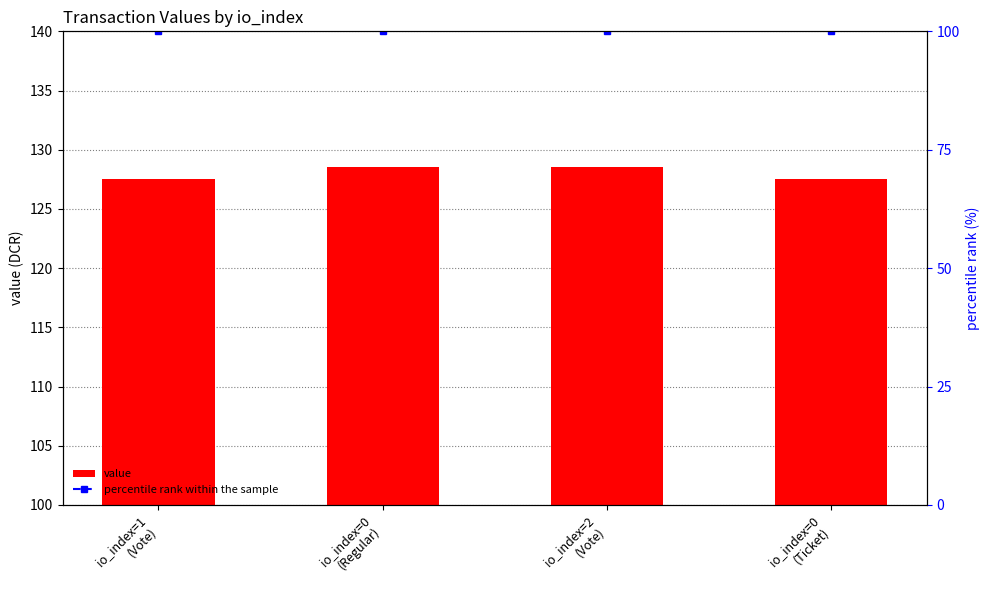

List the labels in order of value, smallest first.

io_index=1 (Vote), io_index=0 (Ticket), io_index=0 (Regular), io_index=2 (Vote)